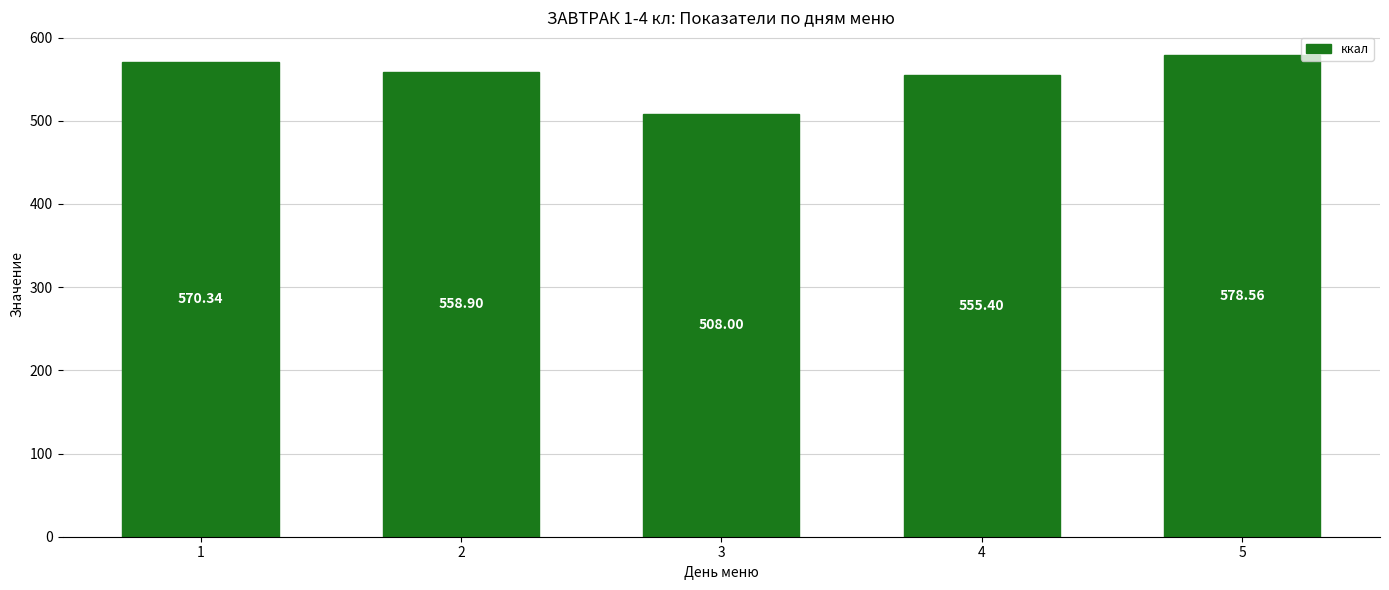

Are the bars grouped side by side (vs. stacked)?

No